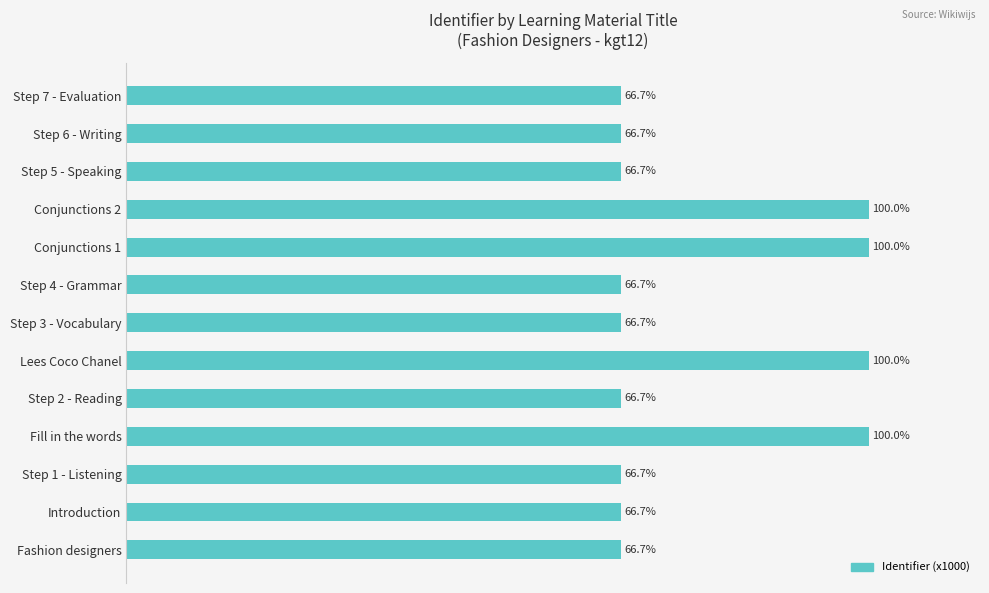

Between Fill in the words and Step 2 - Reading, which is larger?

Fill in the words